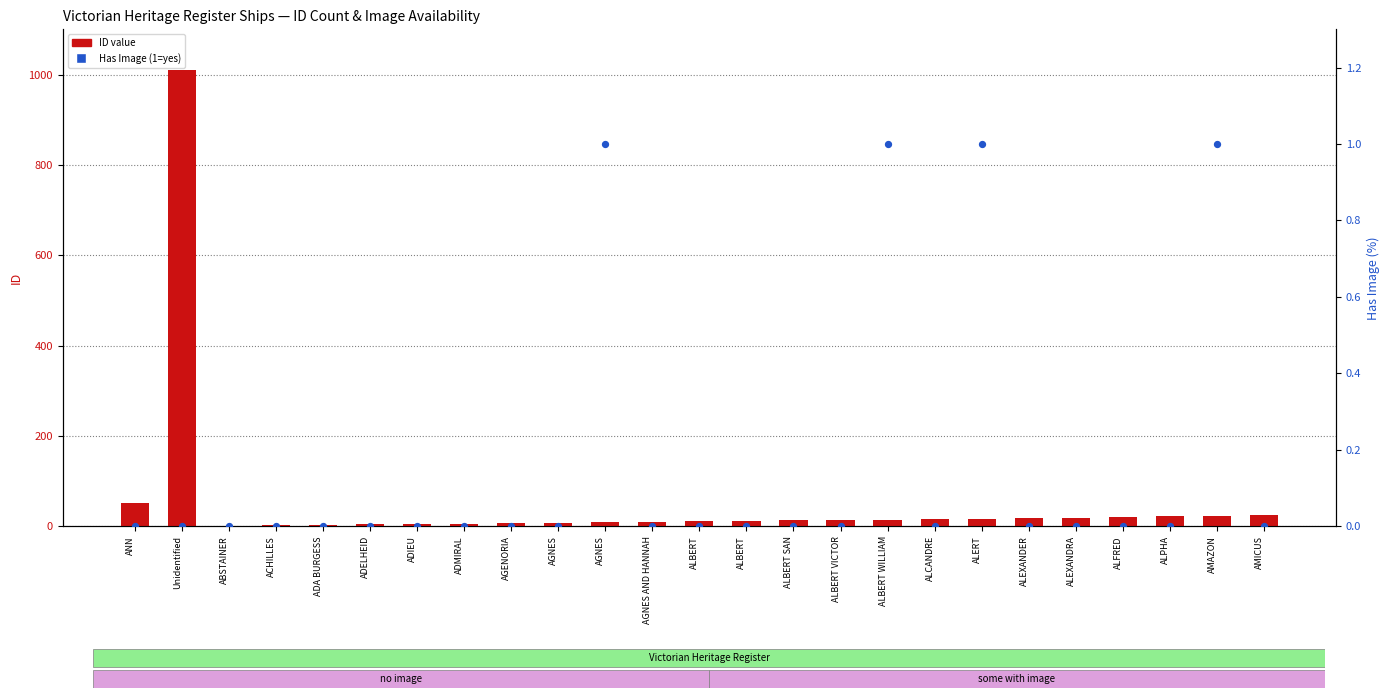

Which series has the widest spread of Y values?

ID value